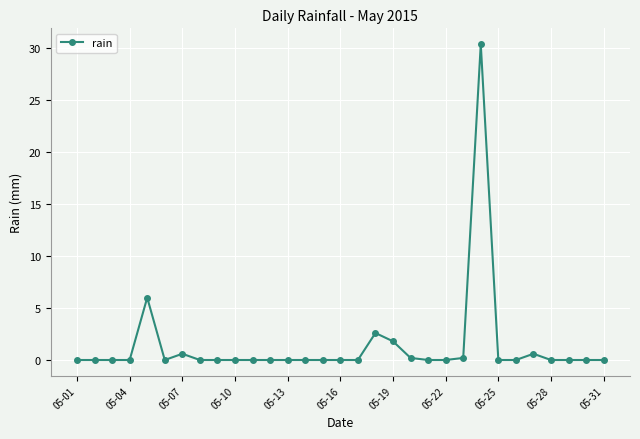

Reading left to right, list all the values displayed in this chart.

0.0	0.0	0.0	0.0	6.0	0.0	0.6	0.0	0.0	0.0	0.0	0.0	0.0	0.0	0.0	0.0	0.0	2.6	1.8	0.2	0.0	0.0	0.2	30.4	0.0	0.0	0.6	0.0	0.0	0.0	0.0